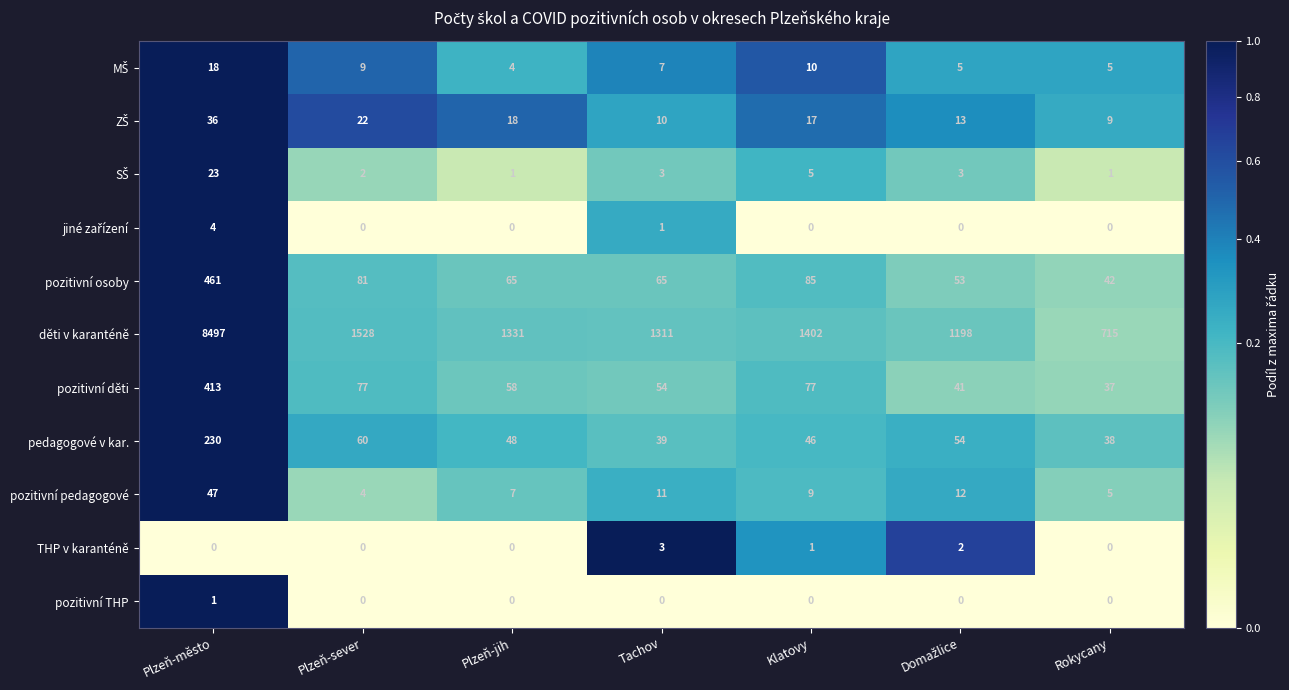

What is the difference between the highest and lowest values at Rokycany?

715